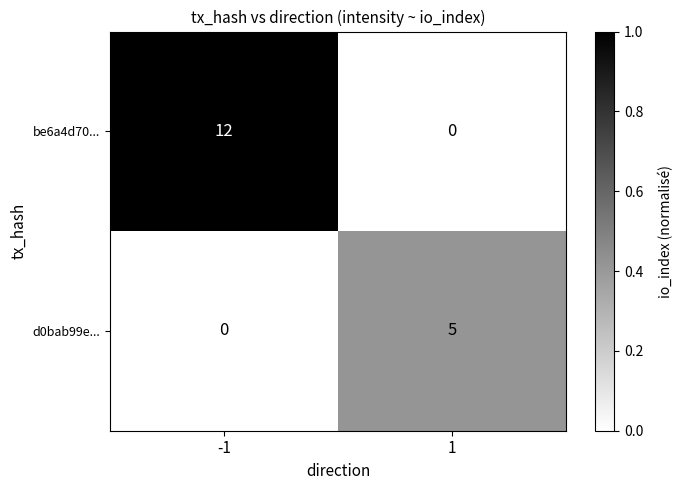

Reading left to right, transcribe all the data shown in this chart.

be6a4d70...: -1=12	1=0
d0bab99e...: -1=0	1=5